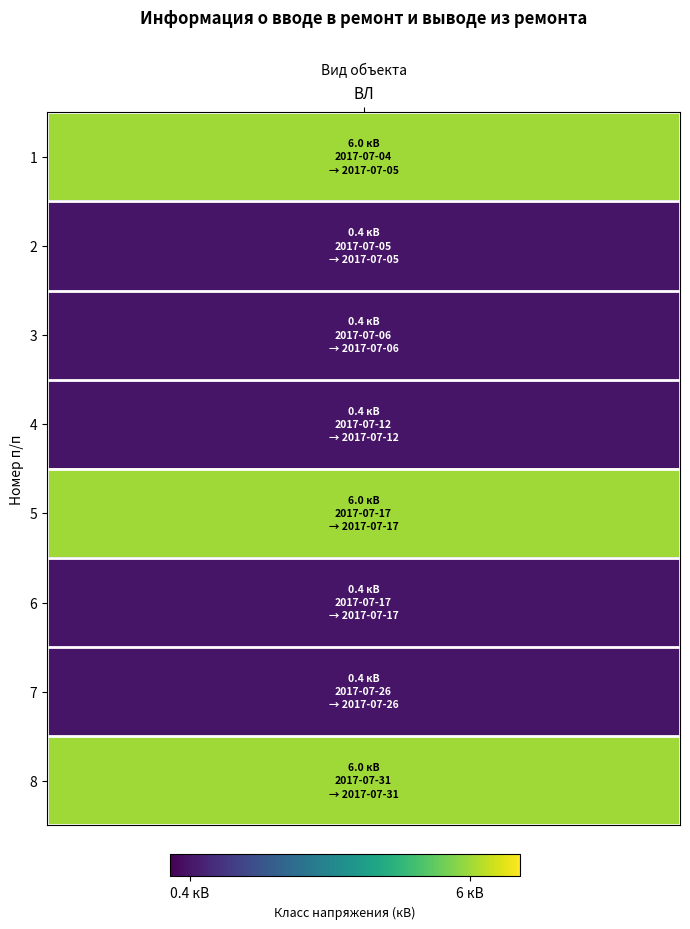

What is the sum of the values at 4 and 5?

6.4